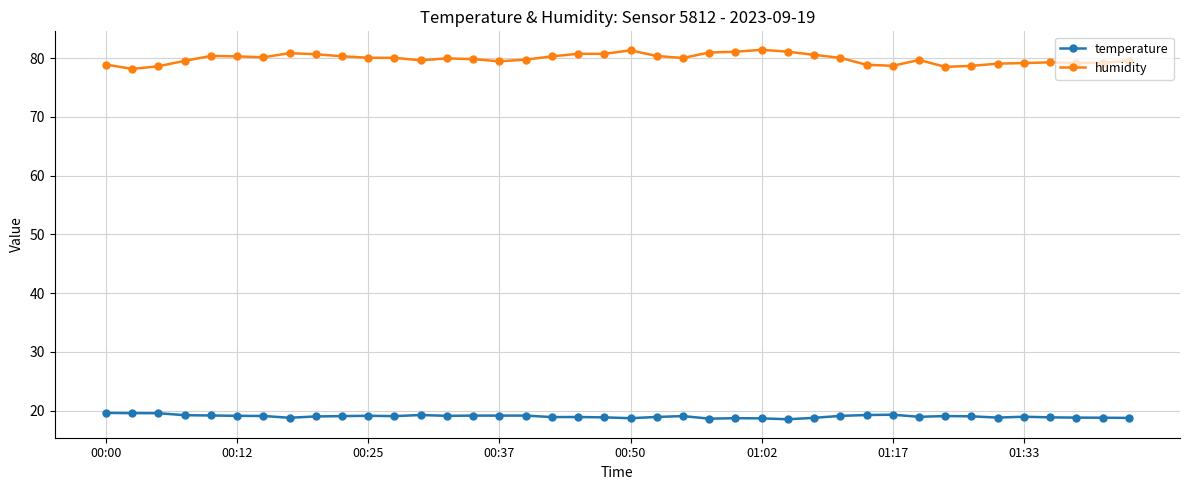

List the series in order of their overall mean, lowest first.

temperature, humidity